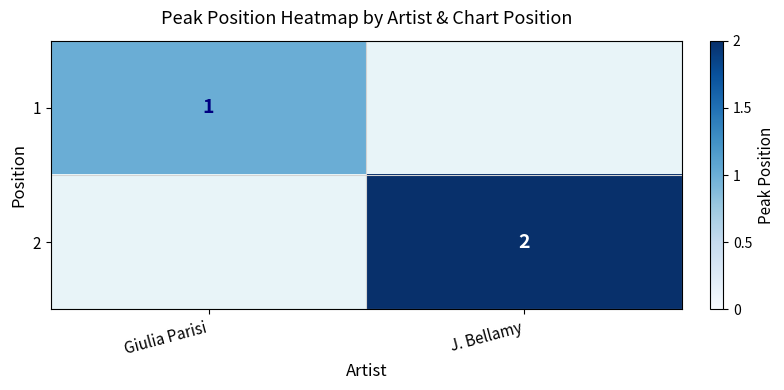

True or false: 1 has a value of 0 at Giulia Parisi.

False